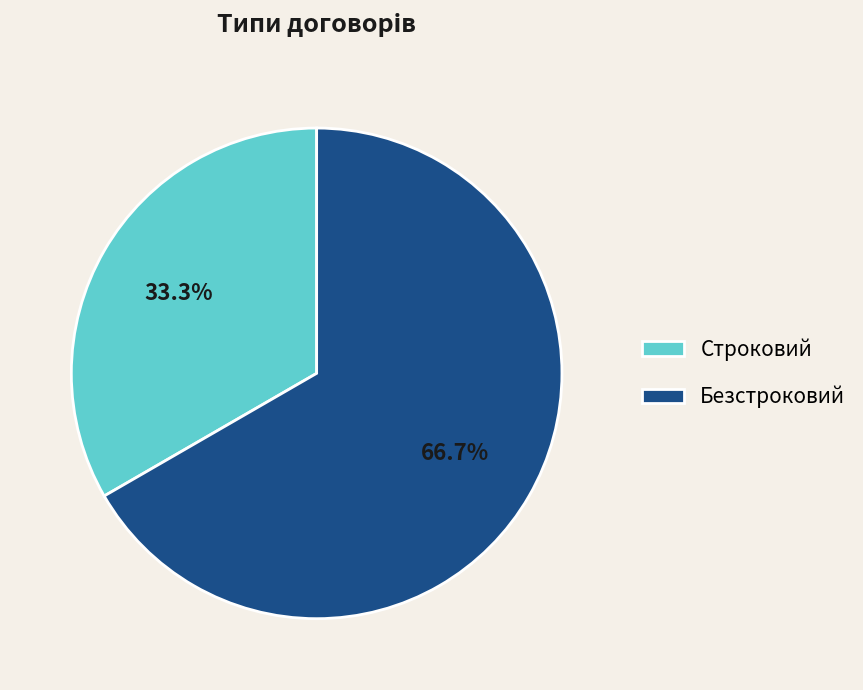

What is the ratio of the value at Безстроковий to the value at Строковий?

2.0